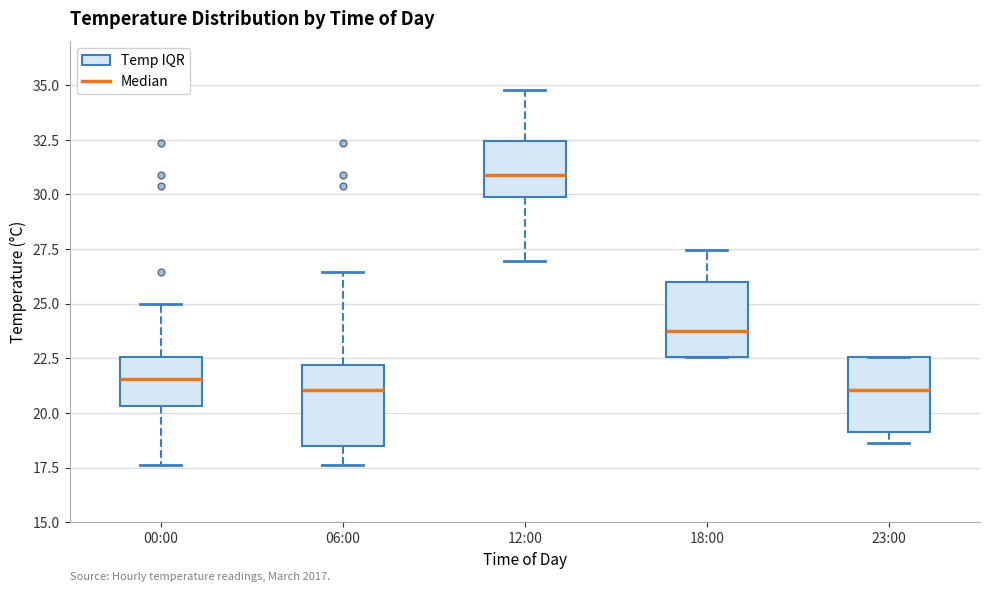

Reading left to right, read every box against the y-axis: the position of its median line, the range the box covers, and the ends of its whiskers. The values are not printed on the chart, so give them approximately, as read against the axis.

00:00: median 21.5, box 20.5 to 22.5, whiskers 17.5 to 25.0
06:00: median 21.0, box 18.5 to 22.0, whiskers 17.5 to 26.5
12:00: median 31.0, box 30.0 to 32.5, whiskers 27.0 to 35.0
18:00: median 24.0, box 22.5 to 26.0, whiskers 22.5 to 27.5
23:00: median 21.0, box 19.0 to 22.5, whiskers 18.5 to 22.5